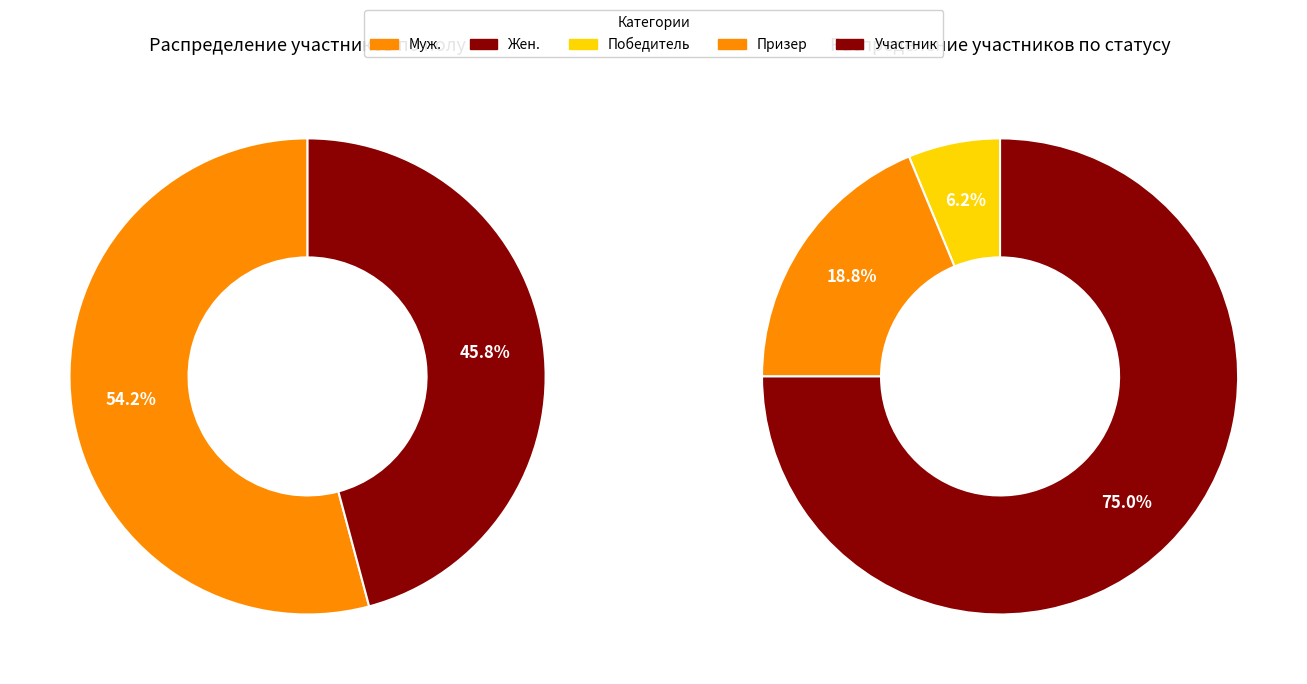

Combined, do Муж. and Жен. account for over 50%?

Yes